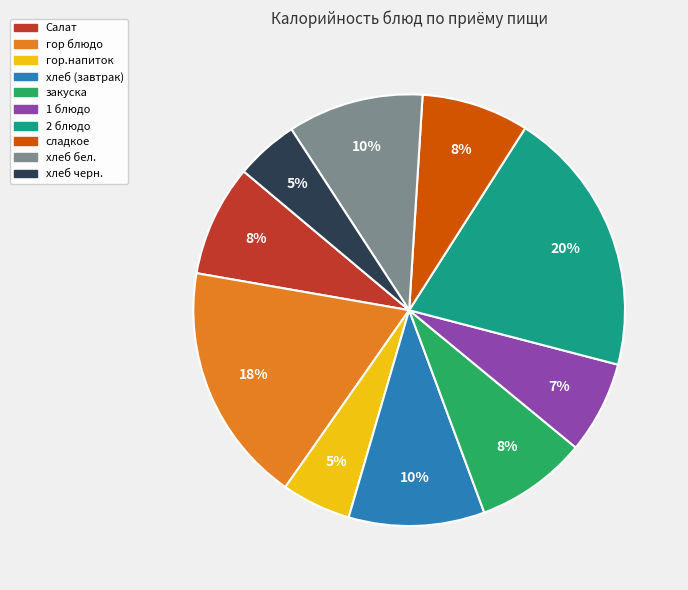

Is there a majority slice in this chart?

No